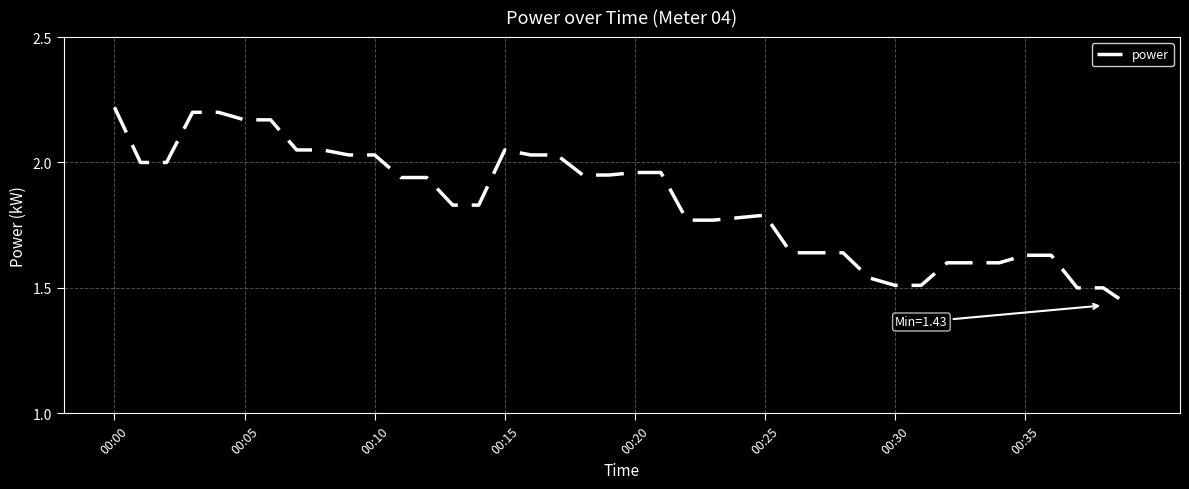

How many lines are shown in the chart?

1